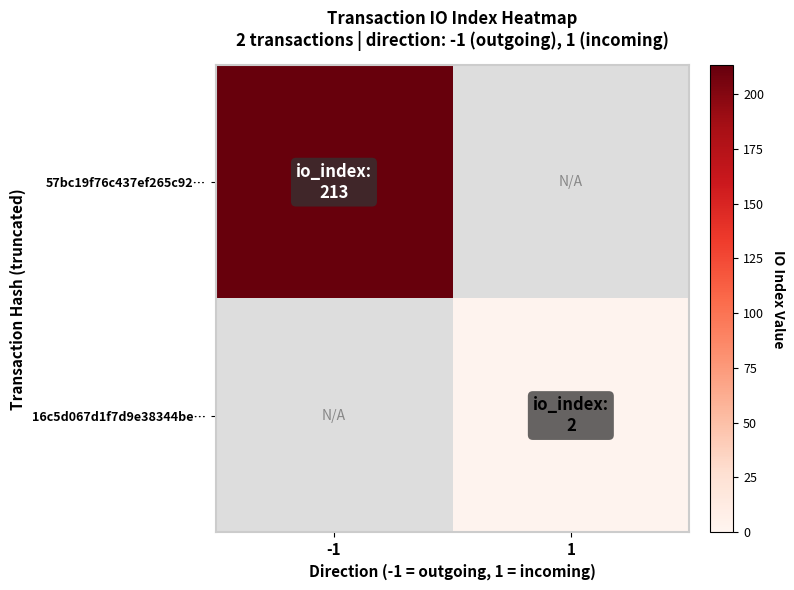

At which label does 57bc19f76c437ef265c92… reach its peak?

-1